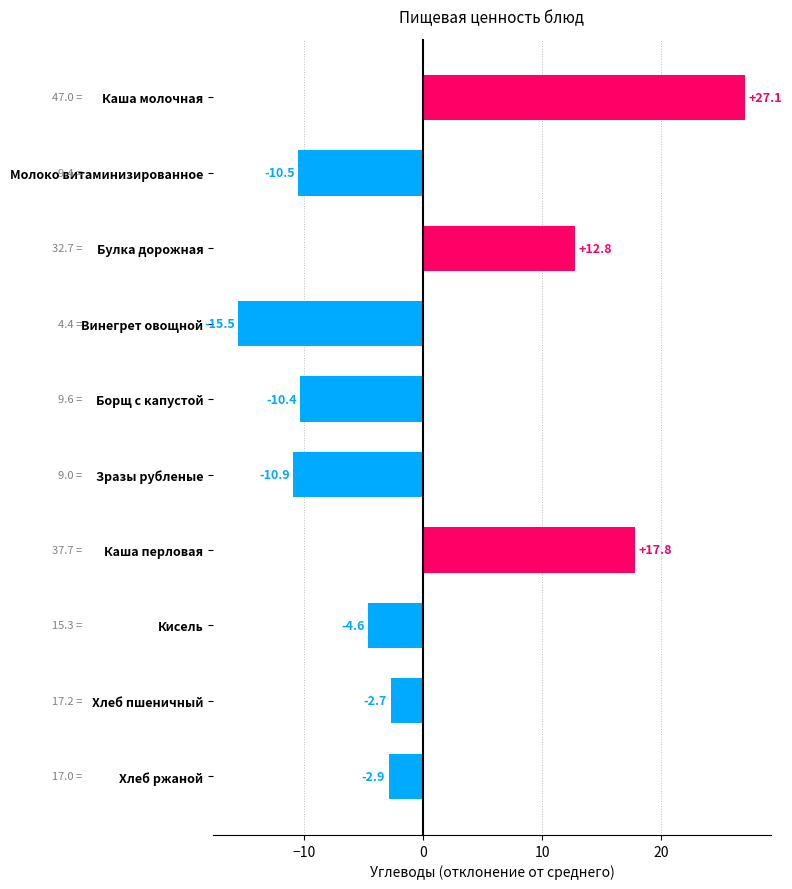

What is the change in value from Молоко витаминизированное to Хлеб ржаной?

+7.6